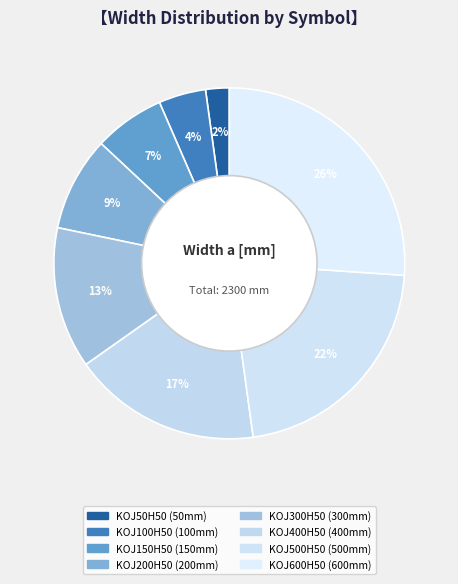

Count the number of slices in the pie.

8